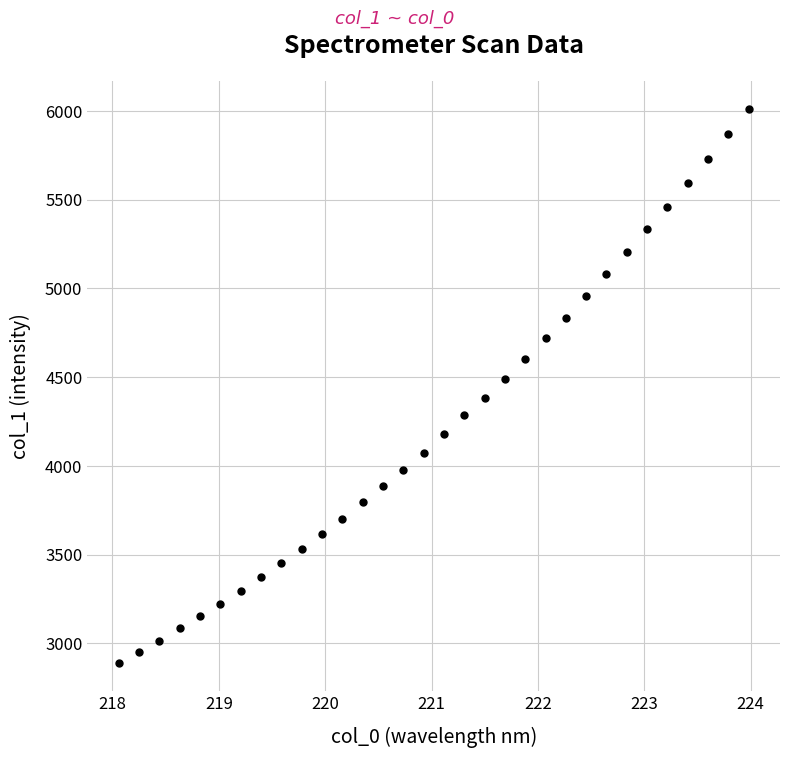

What is the range of X values (max minus min)?

5.9